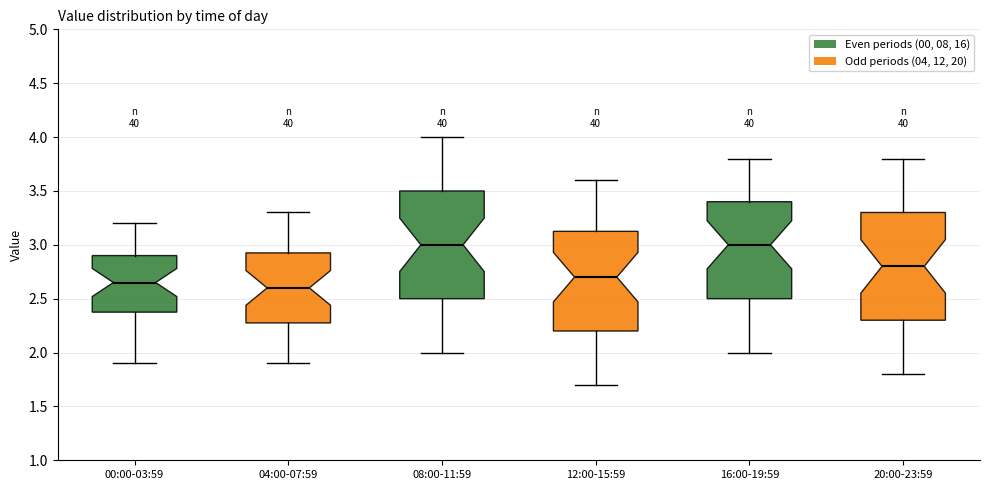

Reading left to right, transcribe this box plot: for each box, give where its median line is, the range the box spans, and where its two whiskers end, as read against the y-axis. The values are not printed on the chart, so give them approximately, as read against the axis.

00:00-03:59: median 2.65, box 2.40 to 2.90, whiskers 1.90 to 3.20
04:00-07:59: median 2.60, box 2.30 to 2.95, whiskers 1.90 to 3.30
08:00-11:59: median 3.00, box 2.50 to 3.50, whiskers 2.00 to 4.00
12:00-15:59: median 2.70, box 2.20 to 3.15, whiskers 1.70 to 3.60
16:00-19:59: median 3.00, box 2.50 to 3.40, whiskers 2.00 to 3.80
20:00-23:59: median 2.80, box 2.30 to 3.30, whiskers 1.80 to 3.80